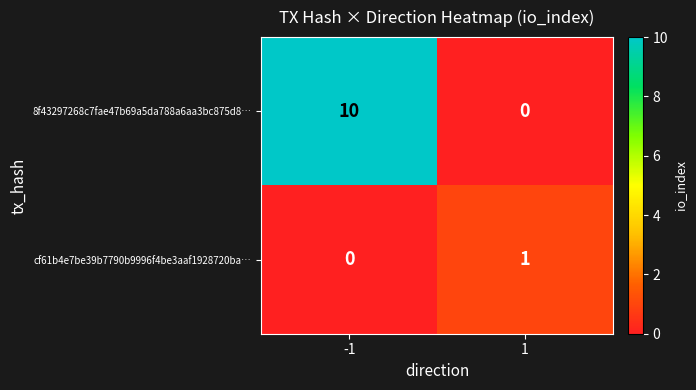

At -1, list the series in order from largest to smallest.

8f43297268c7fae47b69a5da788a6aa3bc875d8…, cf61b4e7be39b7790b9996f4be3aaf1928720ba…